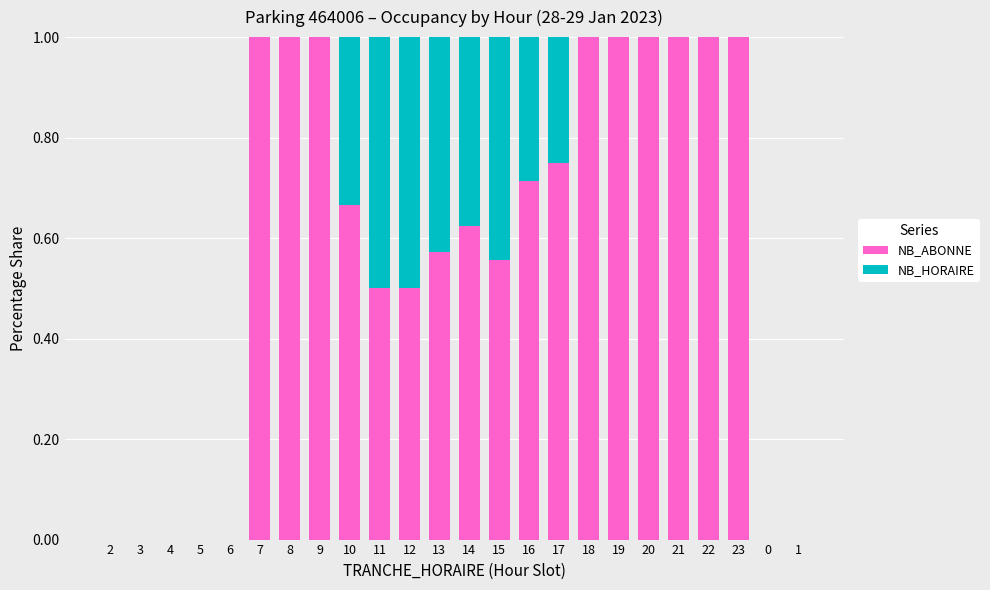

The value of NB_ABONNE at 10 is 1.2. True or false?

False